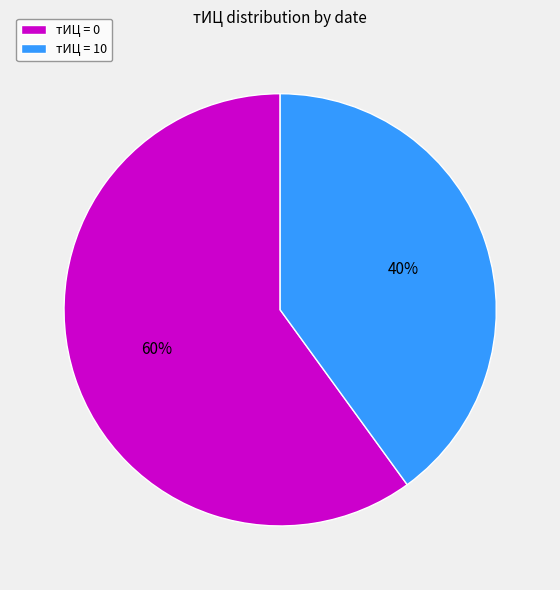

The тИЦ = 0 slice represents 74% of the pie. True or false?

False